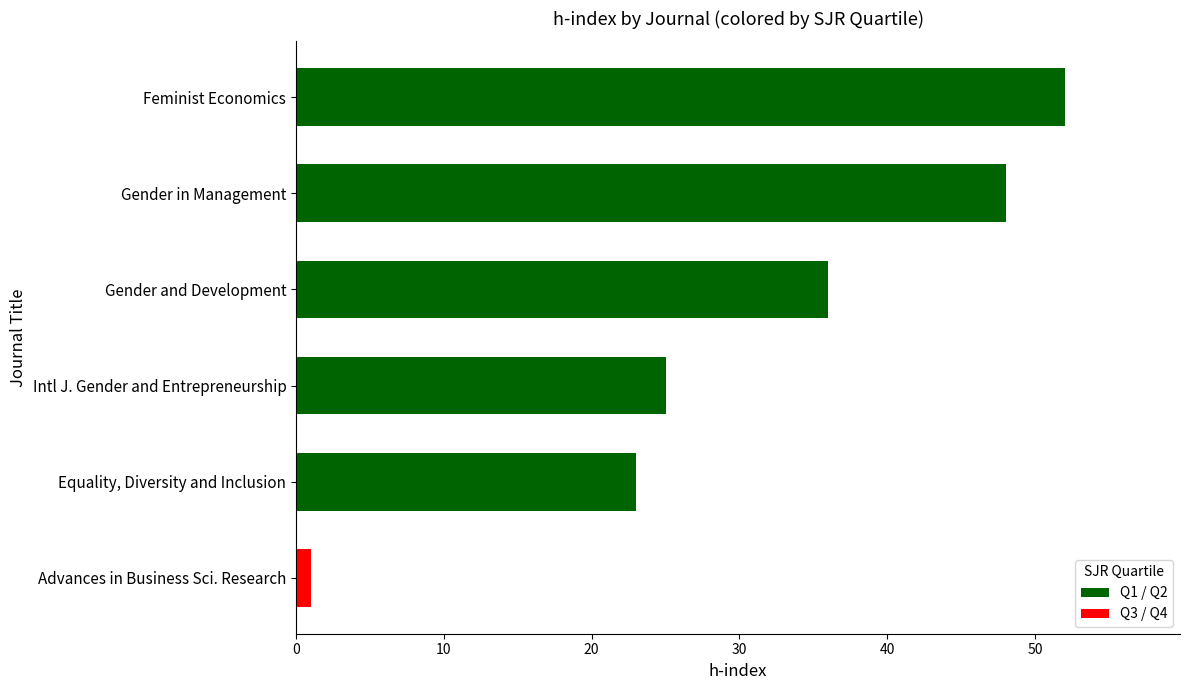

What is the smallest value displayed?

1